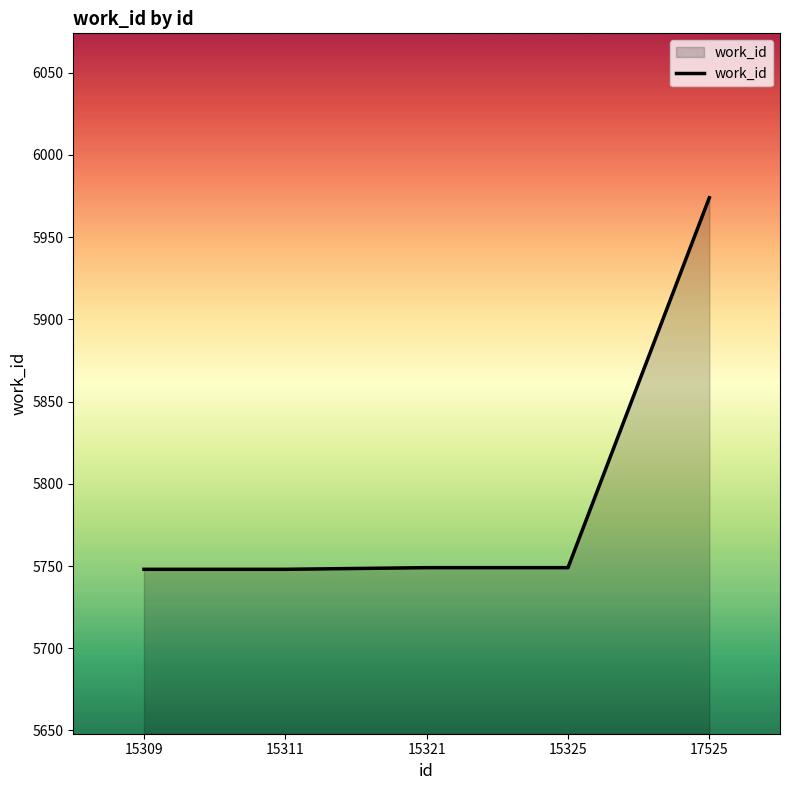

What is the ratio of the value at 15311 to the value at 15325?

1.0